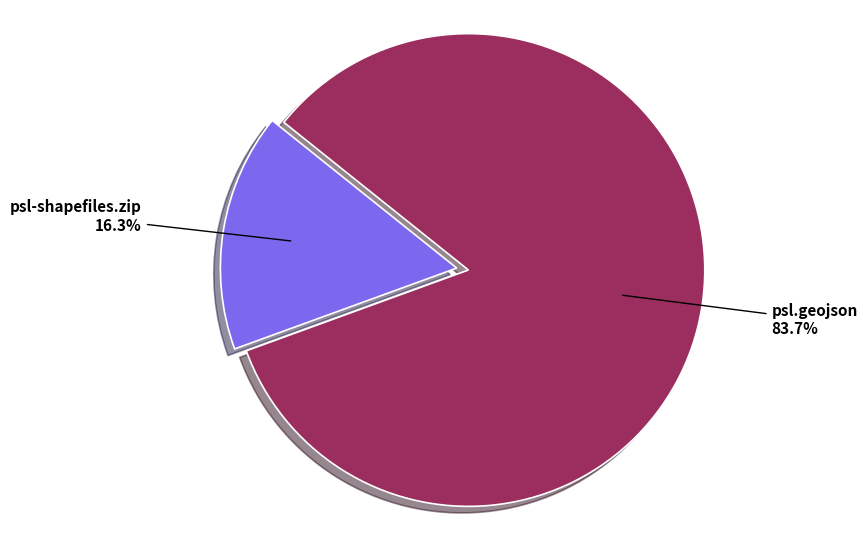

To the nearest percent, what is the difference between the largest and smallest slice percentages?

67%